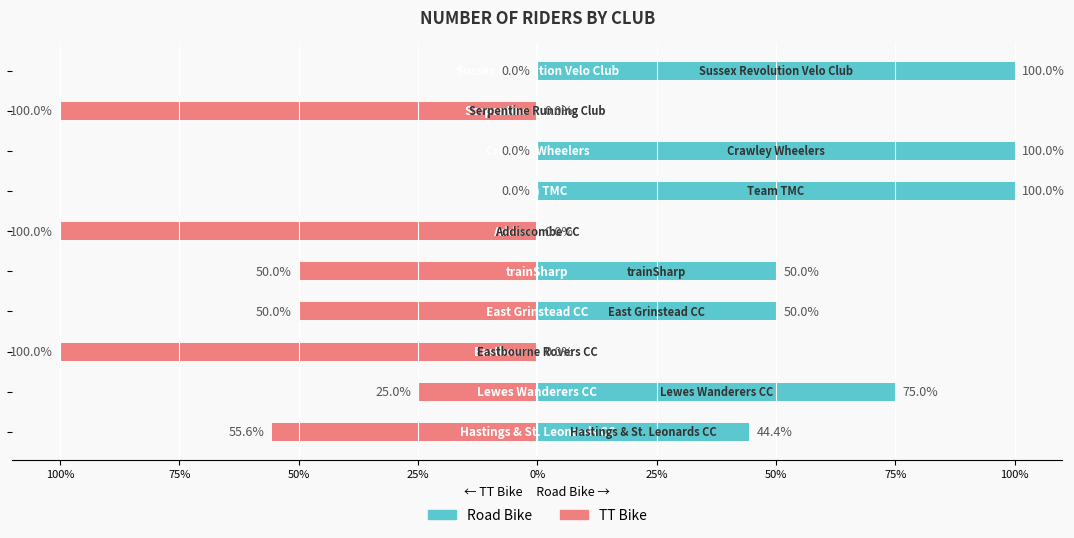

How many bars are there in each group?

2